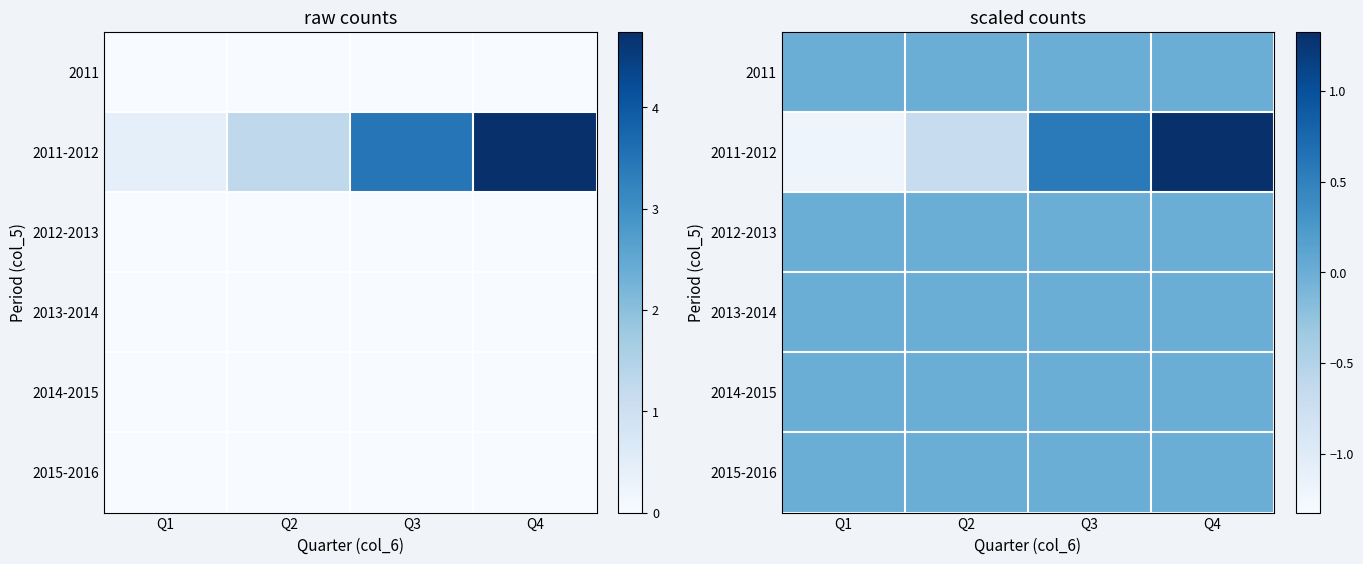

Which series has the widest spread of values?

2011-2012